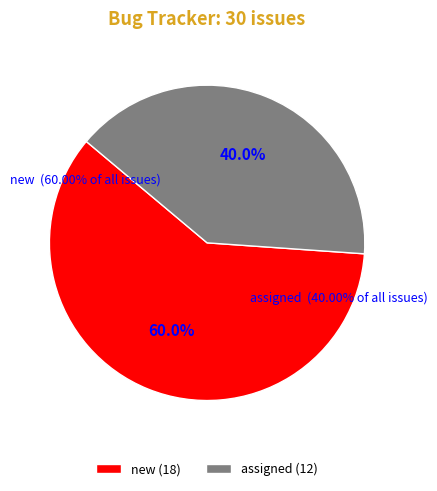

The new slice represents 60% of the pie. True or false?

True